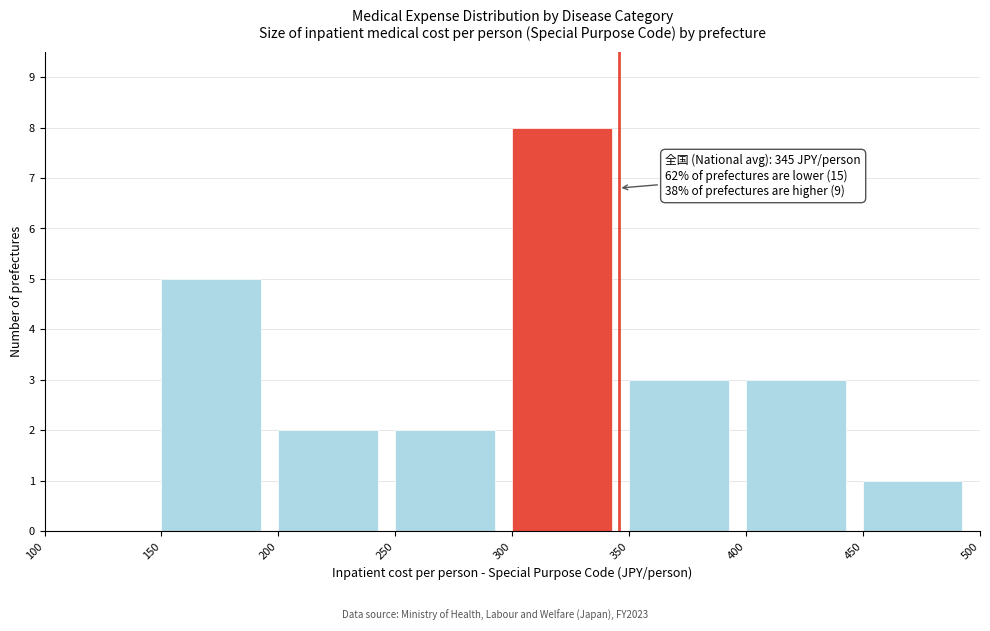

Which range on the x-axis has the tallest bar?

300 to 350